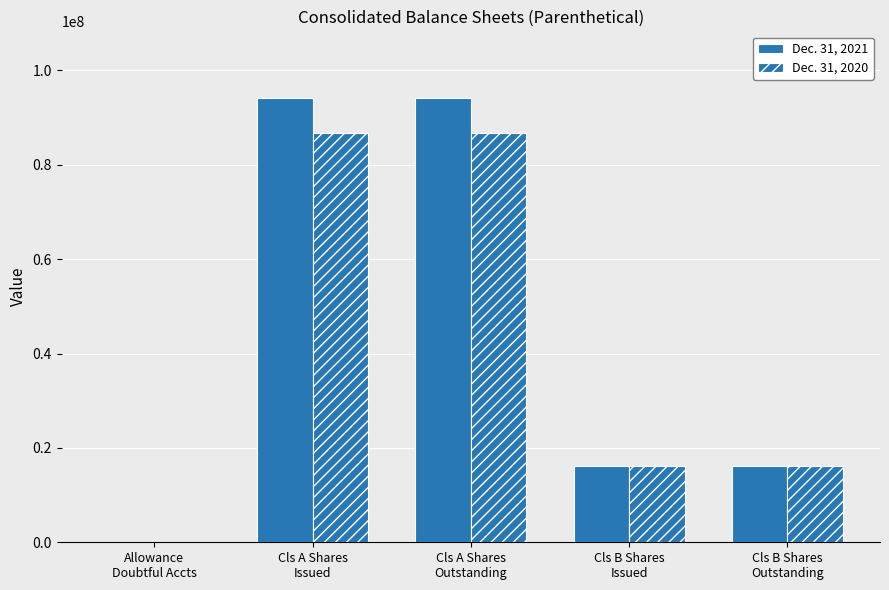

List the series in order of their overall mean, highest first.

Dec. 31, 2021, Dec. 31, 2020